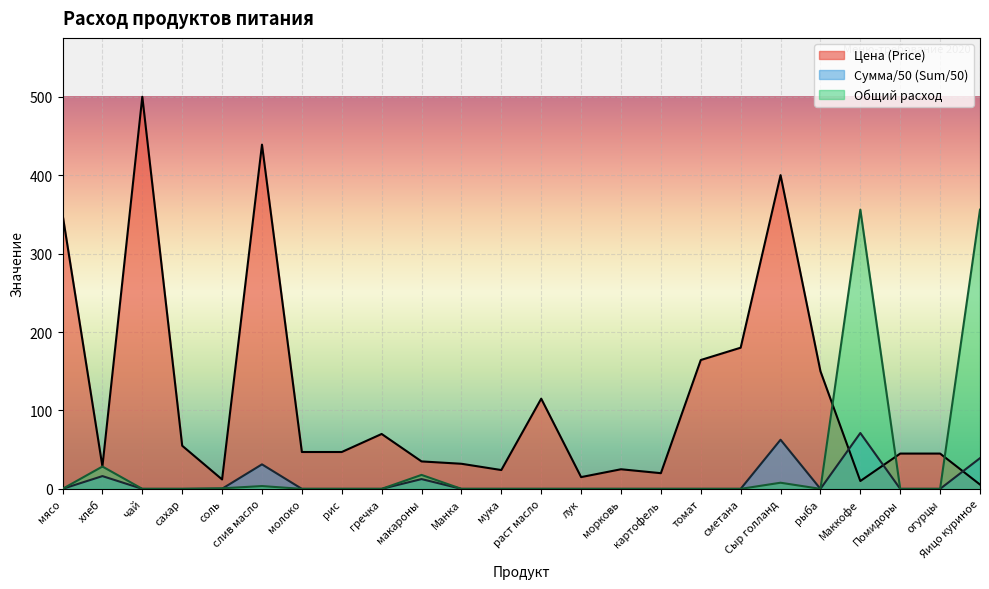

Which series has the widest spread of values?

Цена (Price)